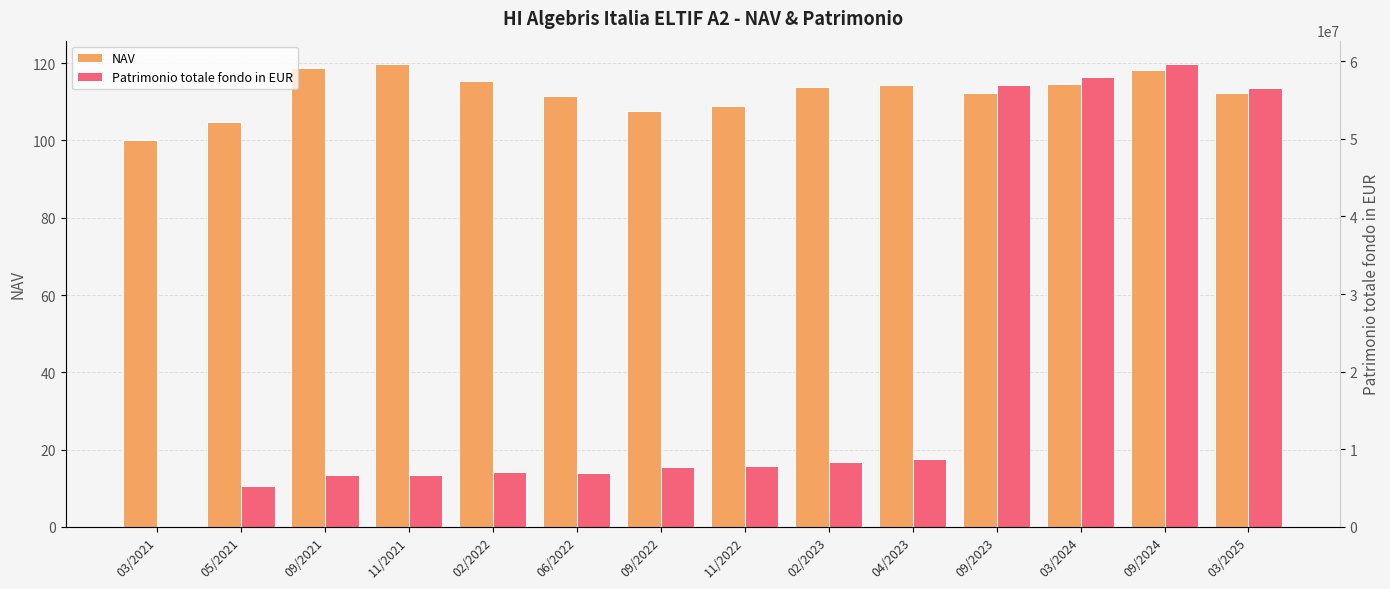

What is the spread (max minus min) of values at 09/2021?

6626771.1